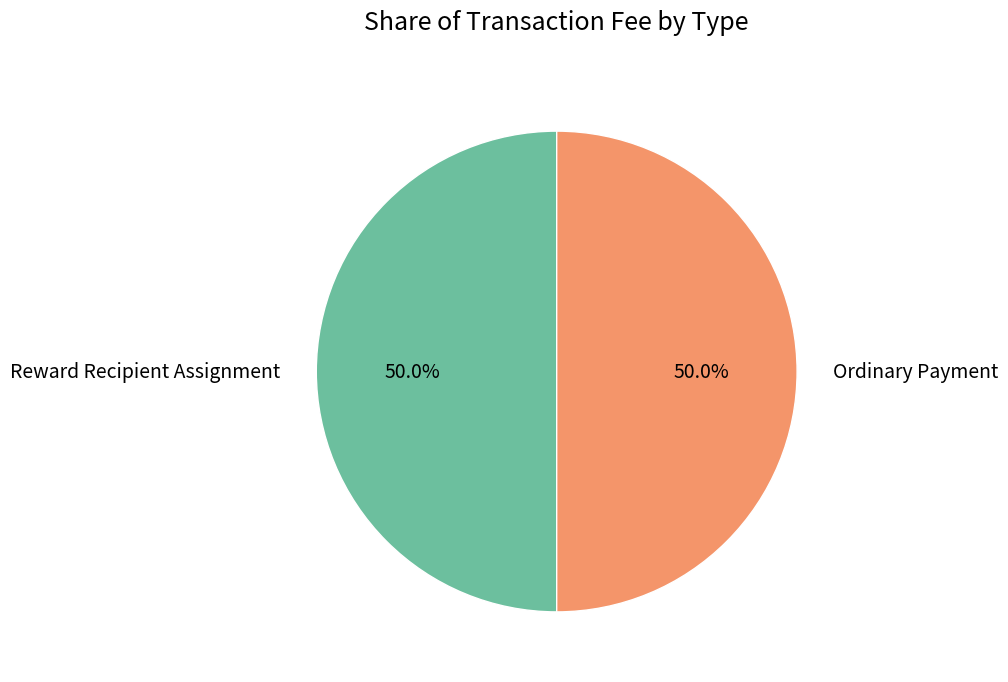

What is the ratio of the value at Ordinary Payment to the value at Reward Recipient Assignment?

1.0